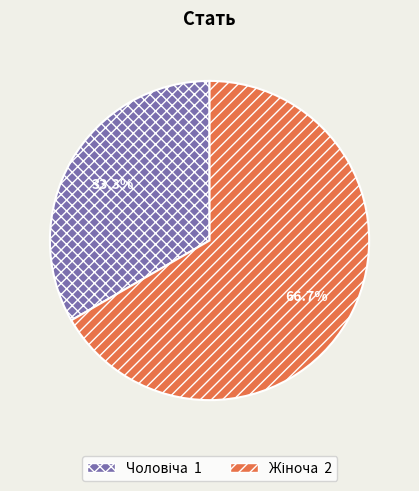

Is there any slice that represents more than half of the pie?

Yes